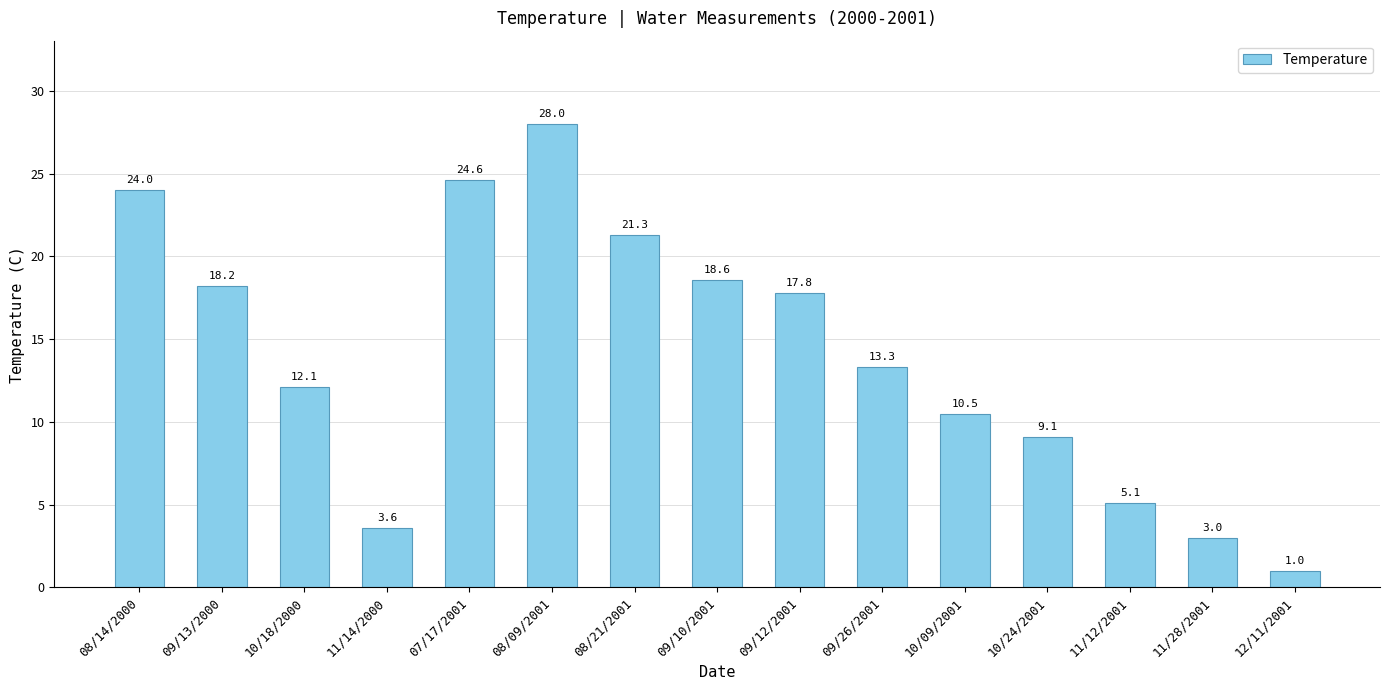

What is the ratio of the value at 12/11/2001 to the value at 09/13/2000?

0.1